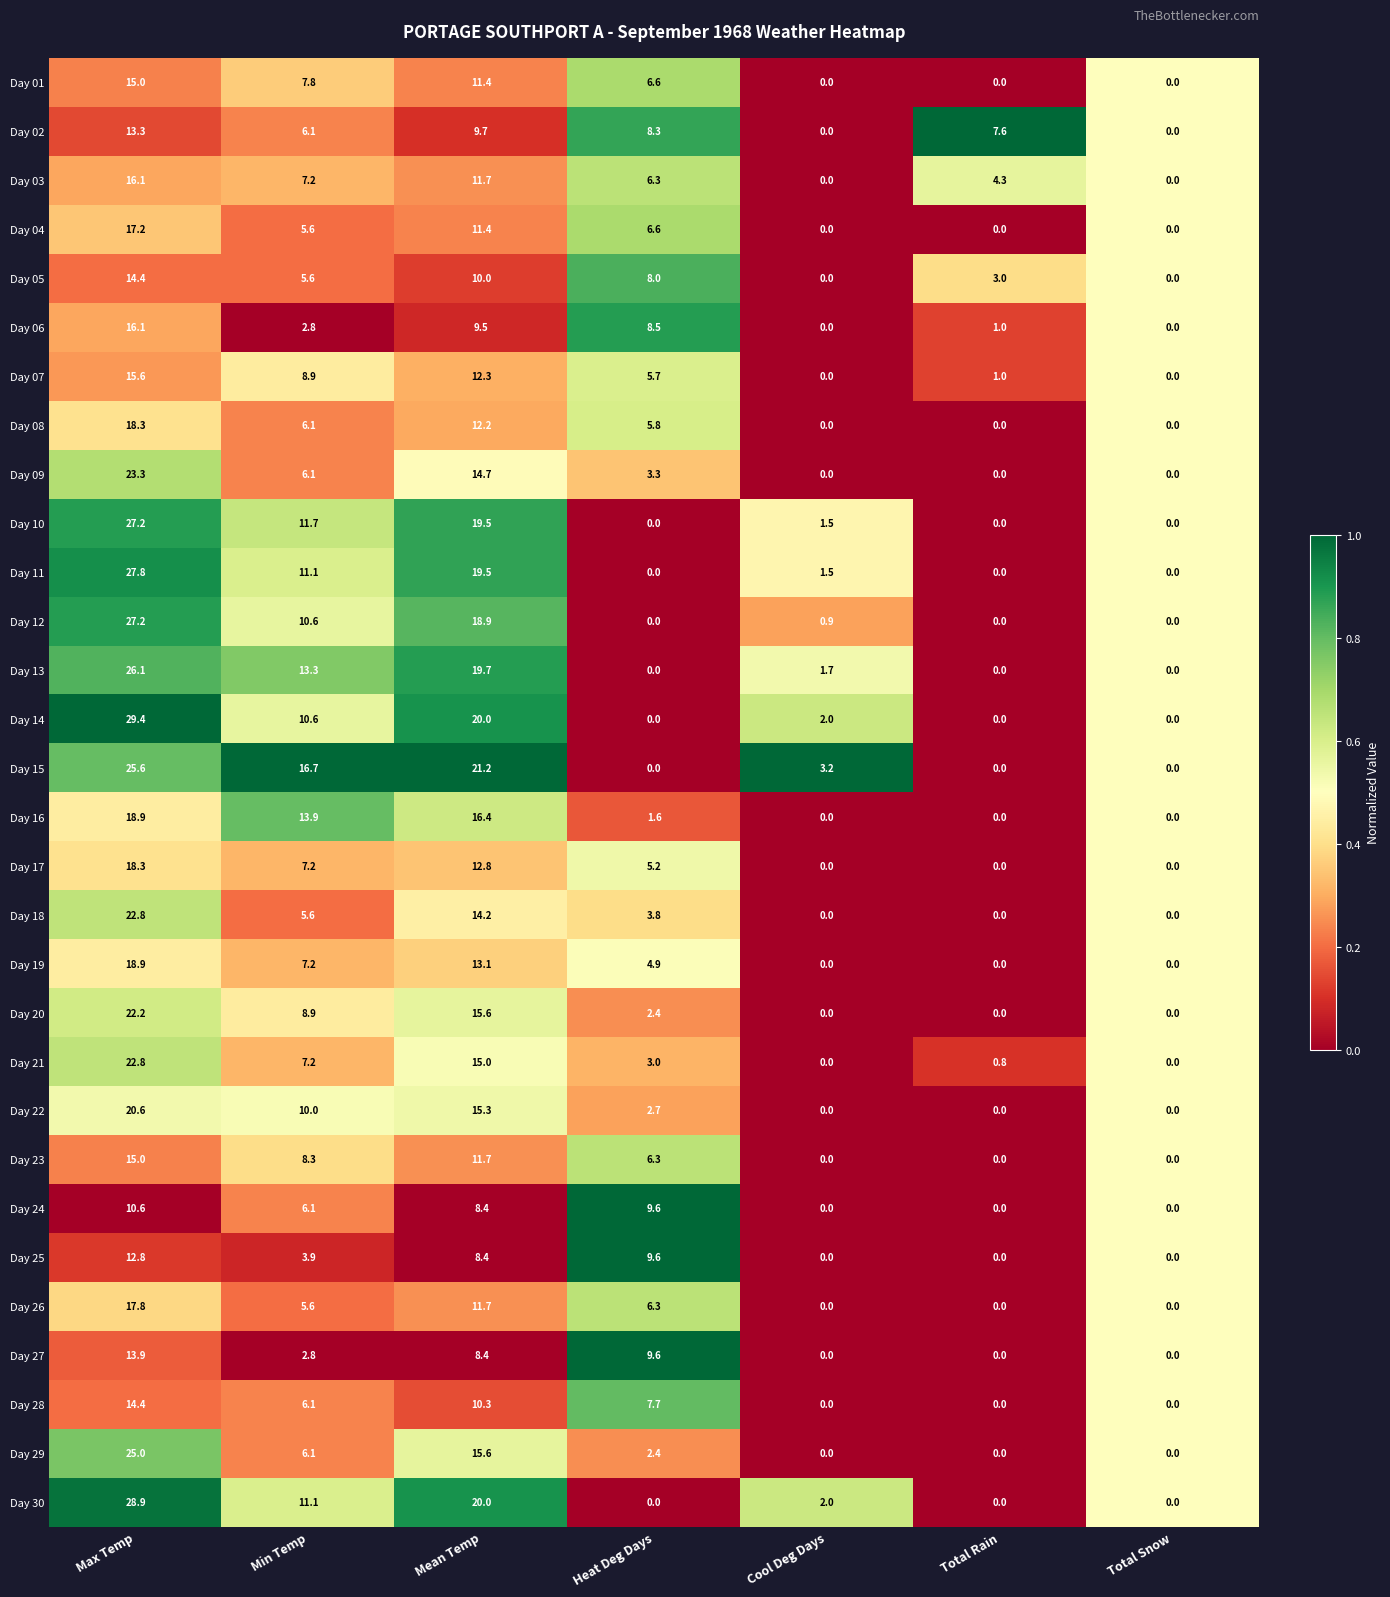

True or false: Day 11 has a value of 33.1 at Mean Temp.

False